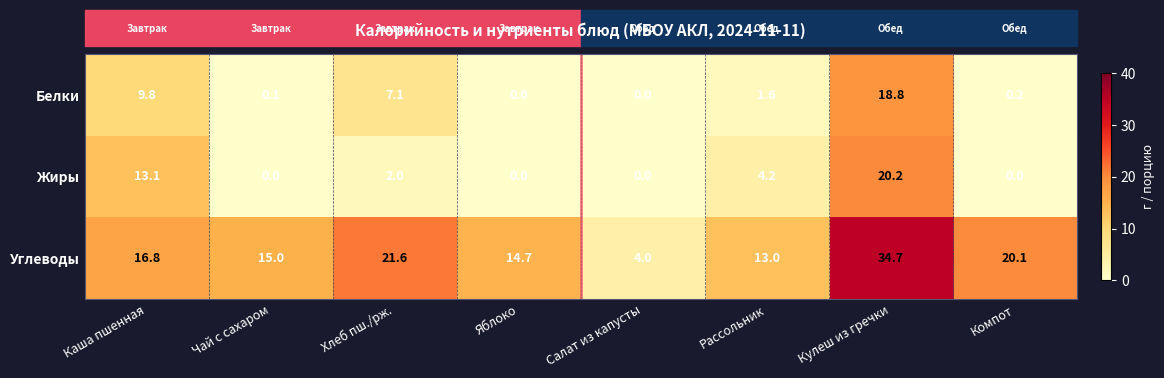

Is the value of Жиры at Компот greater than the value of Углеводы at Яблоко?

No